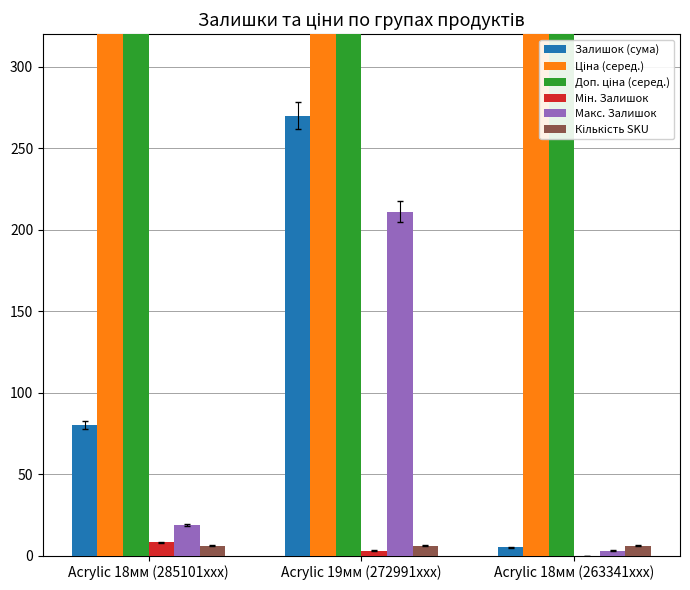

What is the sum of all Доп. ціна (серед.) values?

25356